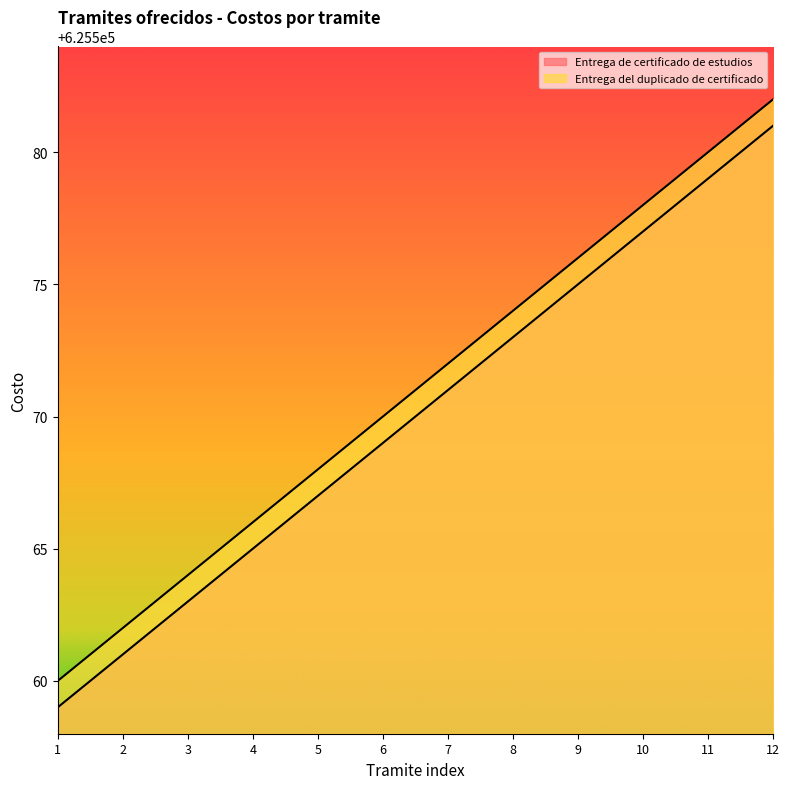

What is the value of the Entrega de certificado de estudios point at the 7th from the left?

625571